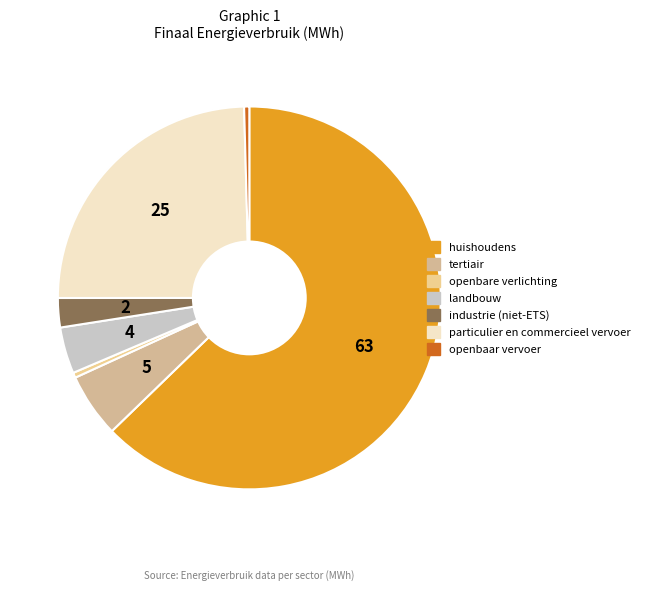

Which slice is the largest?

huishoudens